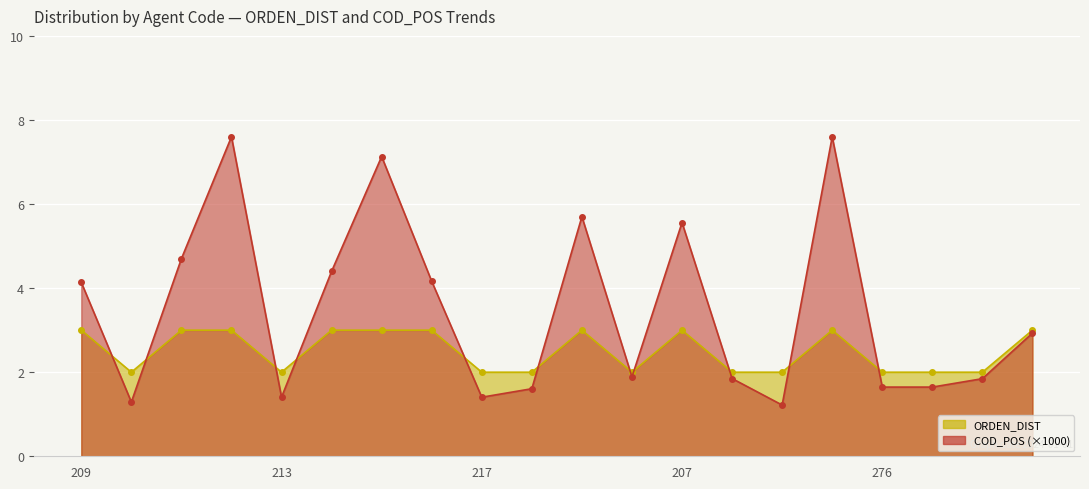

What is the value of the ORDEN_DIST point at the 3rd from the left?

3.0